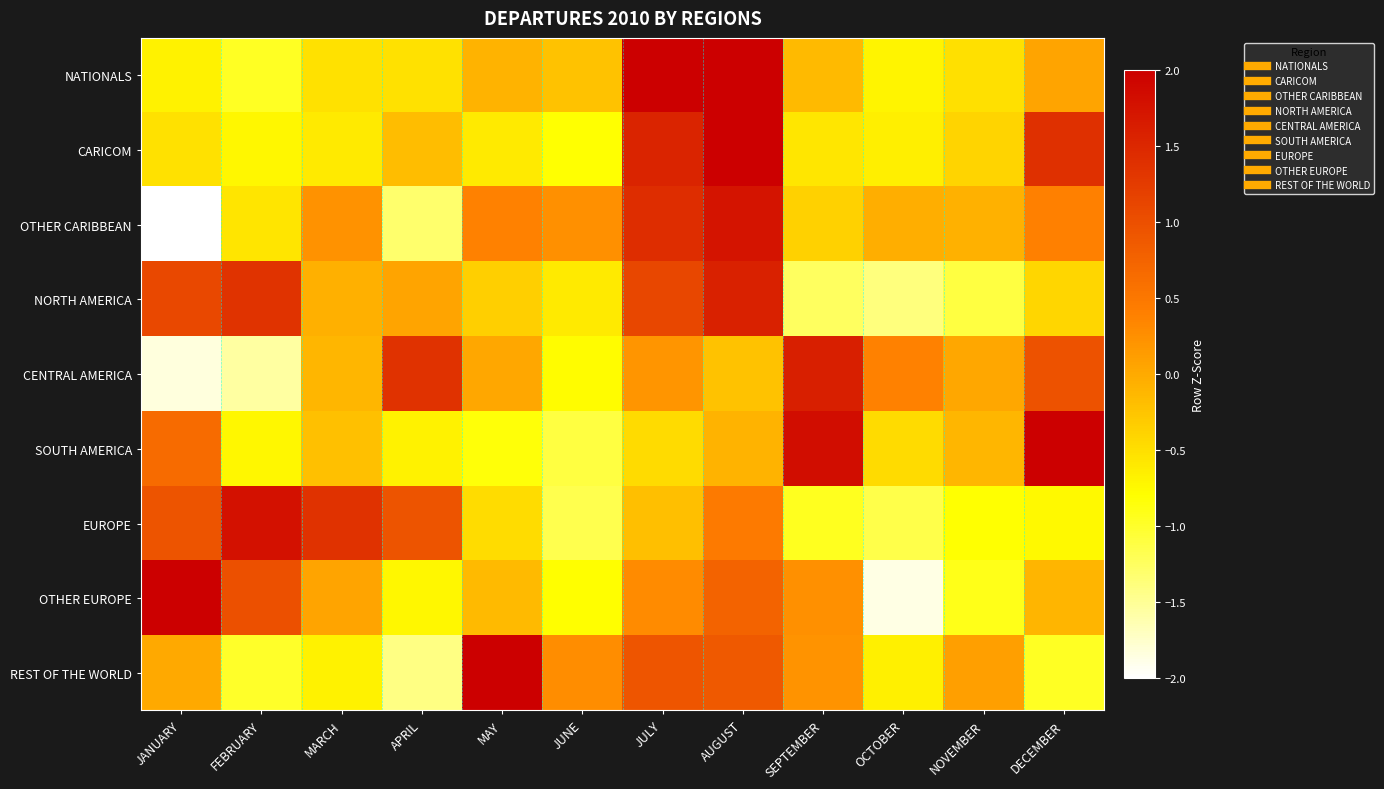

Reading left to right, transcribe all the data shown in this chart.

NATIONALS: JANUARY=-0.7	FEBRUARY=-1.0	MARCH=-0.5	APRIL=-0.5	MAY=-0.1	JUNE=-0.2	JULY=2.3	AUGUST=2.0	SEPTEMBER=-0.1	OCTOBER=-0.7	NOVEMBER=-0.5	DECEMBER=0.1
CARICOM: JANUARY=-0.5	FEBRUARY=-0.7	MARCH=-0.6	APRIL=-0.2	MAY=-0.6	JUNE=-0.8	JULY=1.5	AUGUST=2.1	SEPTEMBER=-0.6	OCTOBER=-0.6	NOVEMBER=-0.4	DECEMBER=1.4
OTHER CARIBBEAN: JANUARY=-2.1	FEBRUARY=-0.6	MARCH=0.2	APRIL=-1.3	MAY=0.4	JUNE=0.2	JULY=1.4	AUGUST=1.7	SEPTEMBER=-0.4	OCTOBER=-0.0	NOVEMBER=-0.1	DECEMBER=0.4
NORTH AMERICA: JANUARY=1.1	FEBRUARY=1.3	MARCH=-0.1	APRIL=0.1	MAY=-0.4	JUNE=-0.6	JULY=1.1	AUGUST=1.6	SEPTEMBER=-1.2	OCTOBER=-1.4	NOVEMBER=-1.1	DECEMBER=-0.4
CENTRAL AMERICA: JANUARY=-1.8	FEBRUARY=-1.6	MARCH=-0.1	APRIL=1.4	MAY=0.0	JUNE=-0.8	JULY=0.2	AUGUST=-0.2	SEPTEMBER=1.6	OCTOBER=0.4	NOVEMBER=0.0	DECEMBER=1.0
SOUTH AMERICA: JANUARY=0.7	FEBRUARY=-0.7	MARCH=-0.2	APRIL=-0.7	MAY=-0.8	JUNE=-1.1	JULY=-0.5	AUGUST=-0.1	SEPTEMBER=1.8	OCTOBER=-0.5	NOVEMBER=-0.1	DECEMBER=2.2
EUROPE: JANUARY=0.9	FEBRUARY=1.8	MARCH=1.4	APRIL=0.9	MAY=-0.5	JUNE=-1.2	JULY=-0.2	AUGUST=0.5	SEPTEMBER=-0.9	OCTOBER=-1.2	NOVEMBER=-0.8	DECEMBER=-0.7
OTHER EUROPE: JANUARY=2.2	FEBRUARY=1.0	MARCH=0.1	APRIL=-0.7	MAY=-0.1	JUNE=-0.8	JULY=0.3	AUGUST=0.8	SEPTEMBER=0.2	OCTOBER=-1.9	NOVEMBER=-0.9	DECEMBER=-0.1
REST OF THE WORLD: JANUARY=0.0	FEBRUARY=-1.0	MARCH=-0.7	APRIL=-1.4	MAY=2.3	JUNE=0.3	JULY=0.9	AUGUST=0.9	SEPTEMBER=0.2	OCTOBER=-0.7	NOVEMBER=0.1	DECEMBER=-1.0